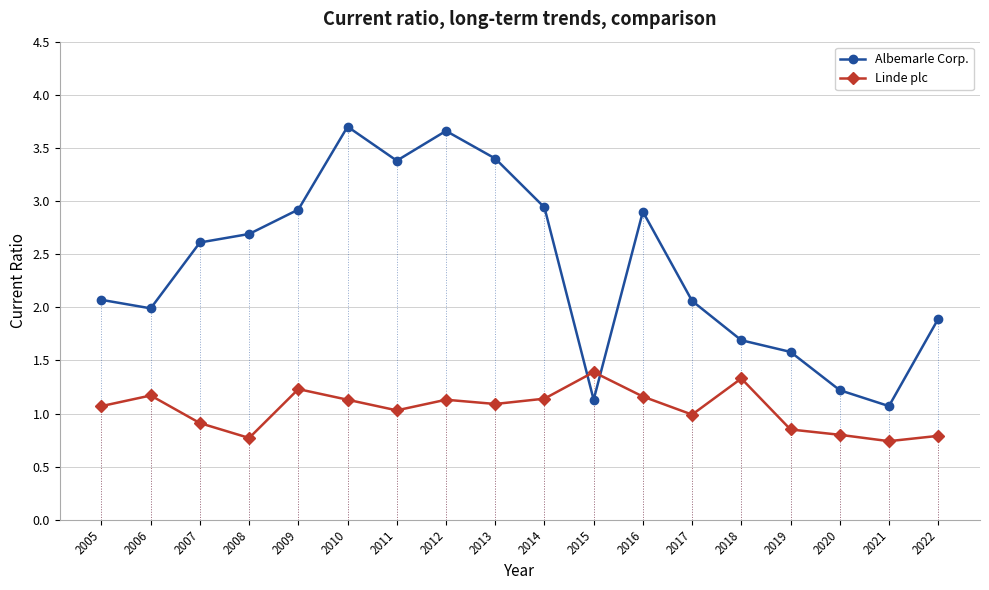

The Albemarle Corp. series shows 3.7 at 2010. True or false?

True